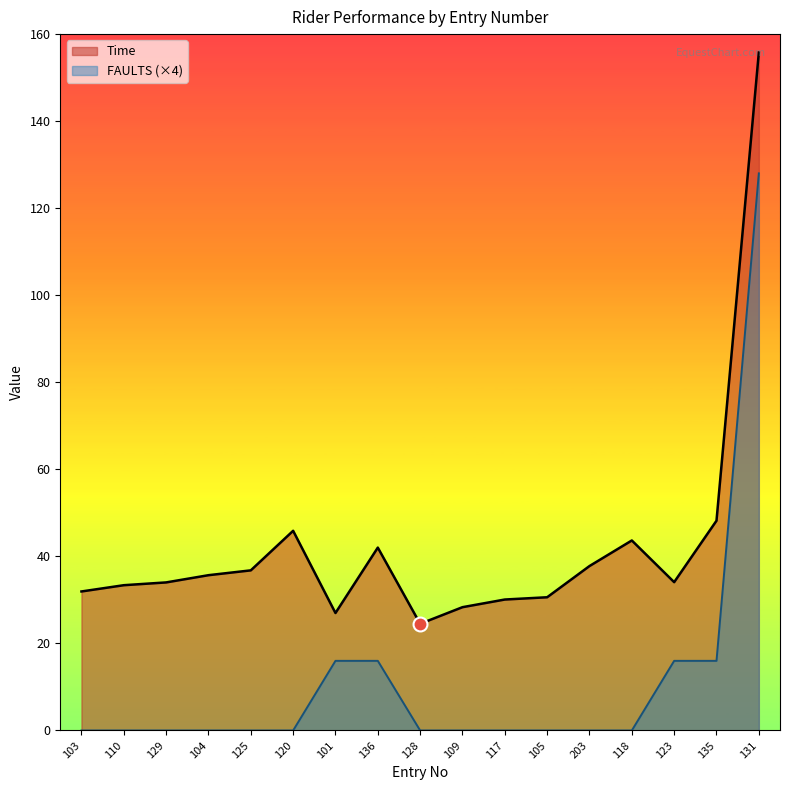

True or false: FAULTS and Time intersect in this chart.

False